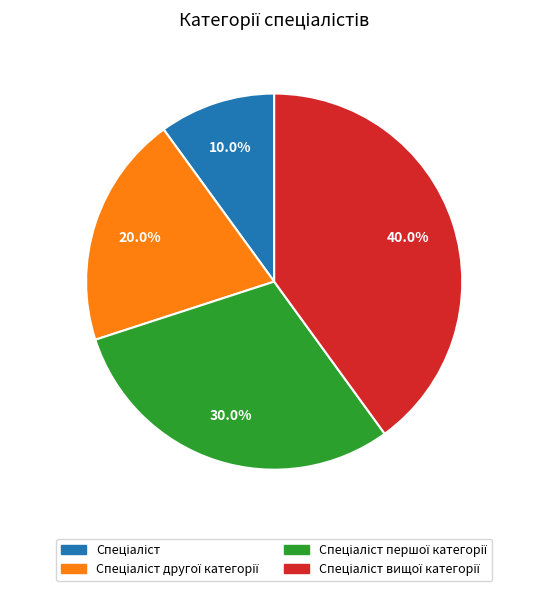

Is there a majority slice in this chart?

No